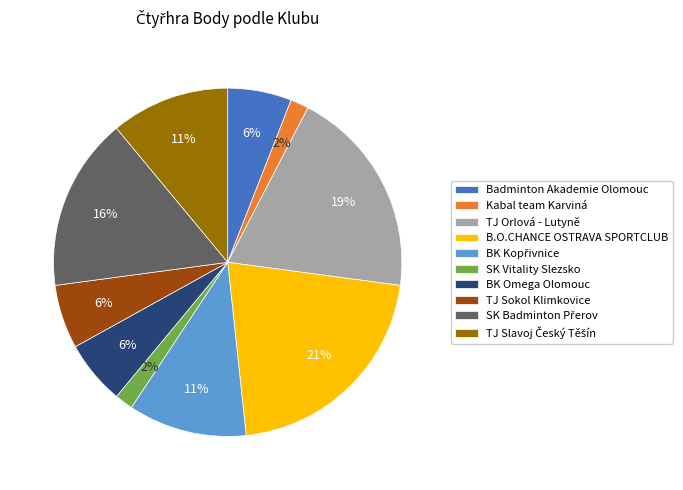

To the nearest percent, what percentage of the pie is Kabal team Karviná?

2%